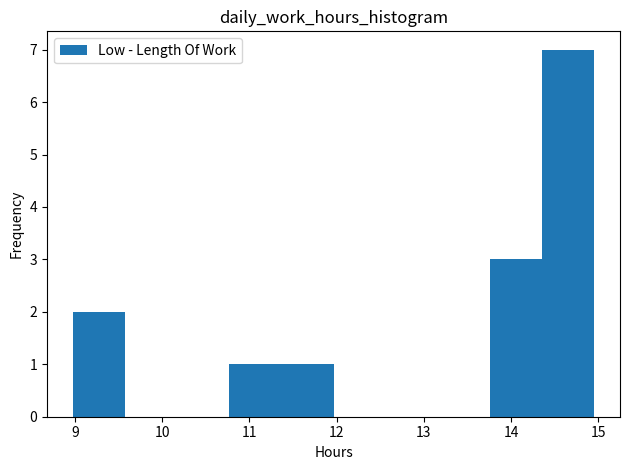

Reading left to right, list every bar in this chart as the range it spans on the x-axis followed by its height. Neither the bar edges nor the heights are printed on the chart, so give them approximately, as read against the axes.

9.0 to 9.6: 2
9.6 to 10.2: 0
10.2 to 10.8: 0
10.8 to 11.4: 1
11.4 to 12.0: 1
12.0 to 12.6: 0
12.6 to 13.2: 0
13.2 to 13.8: 0
13.8 to 14.4: 3
14.4 to 15.0: 7